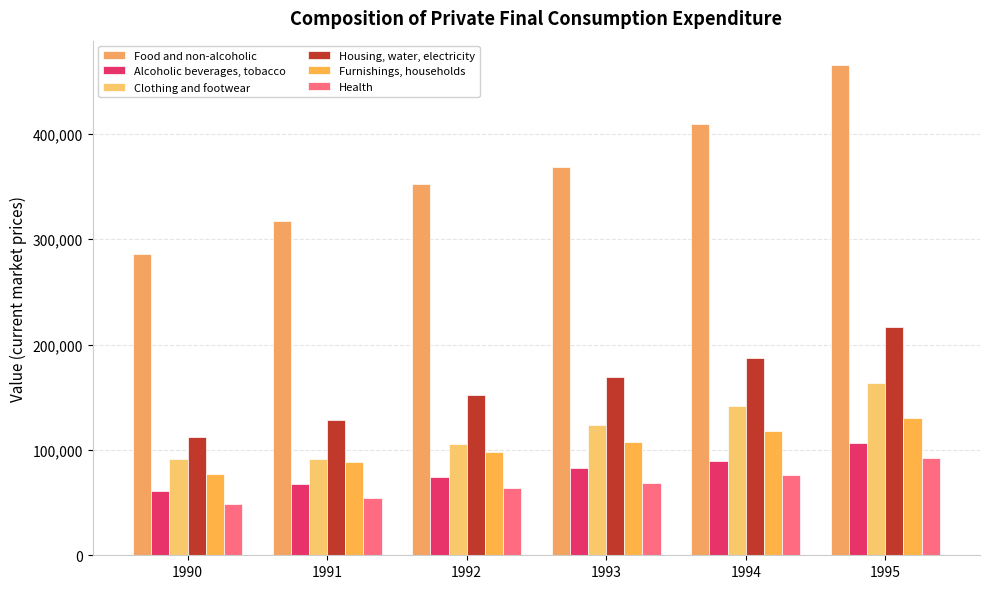

At which category is the sum across all series the highest?

1995